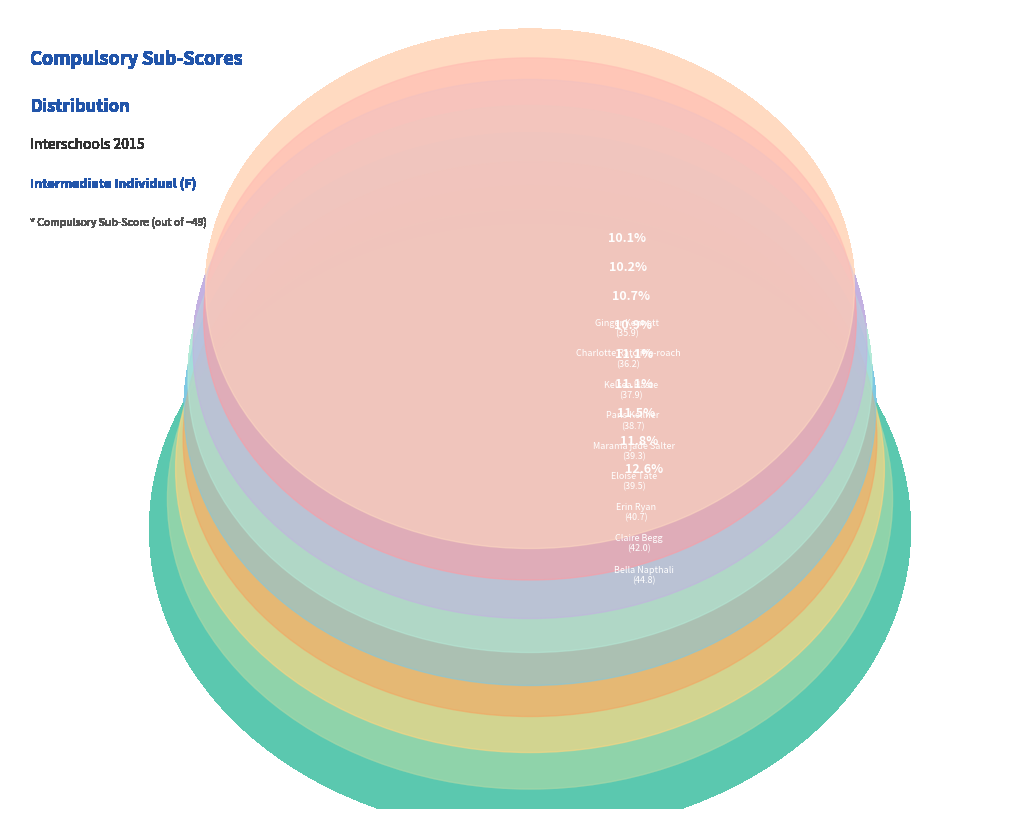

Which category has the biggest portion of the pie?

Bella Napthali